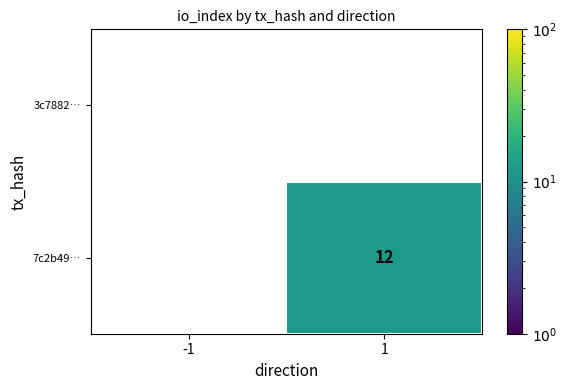

What is the maximum value for 7c2b49…?

12